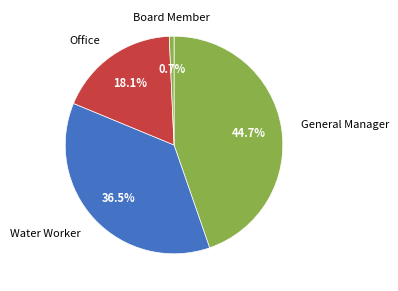

Does Office account for over 50% of the chart?

No